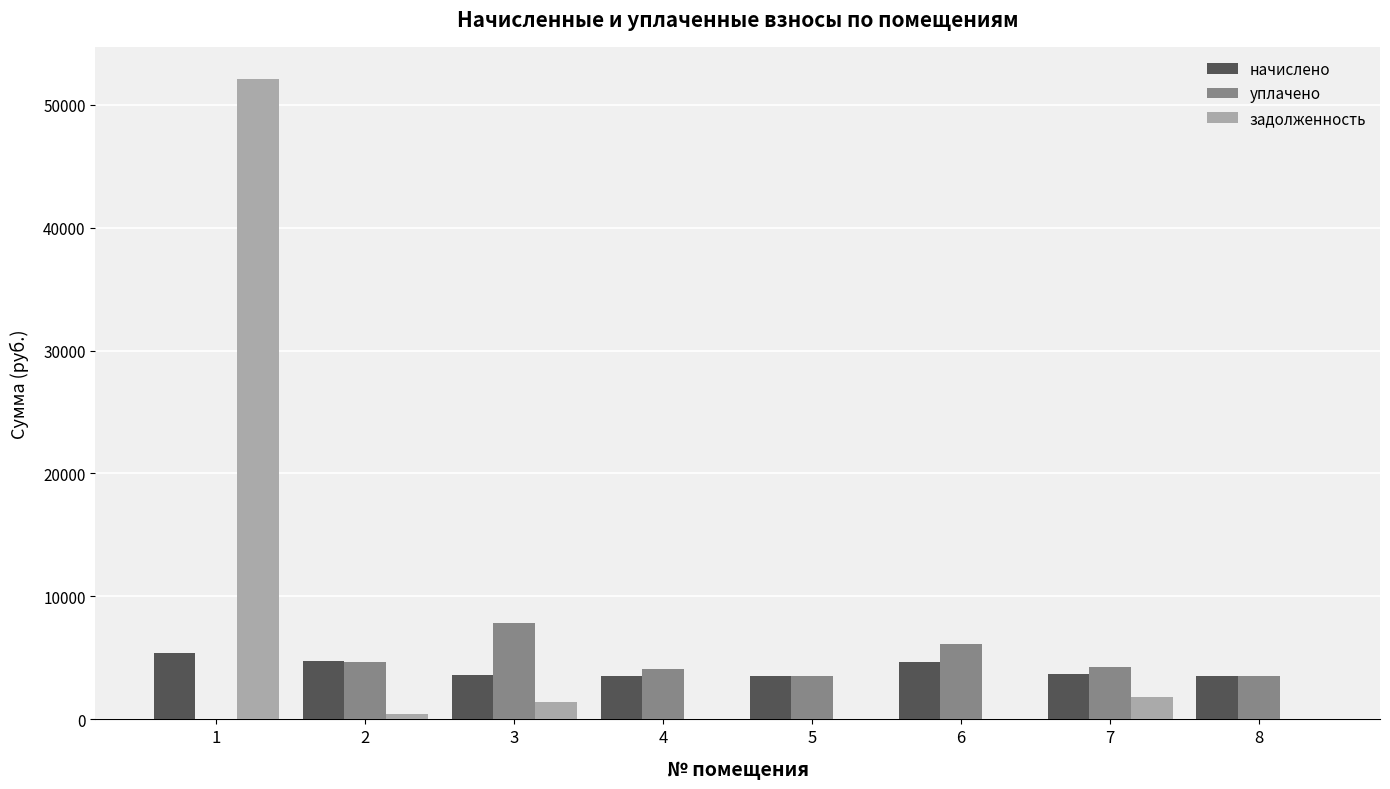

Is the value of задолженность at 5 greater than the value of начислено at 1?

No